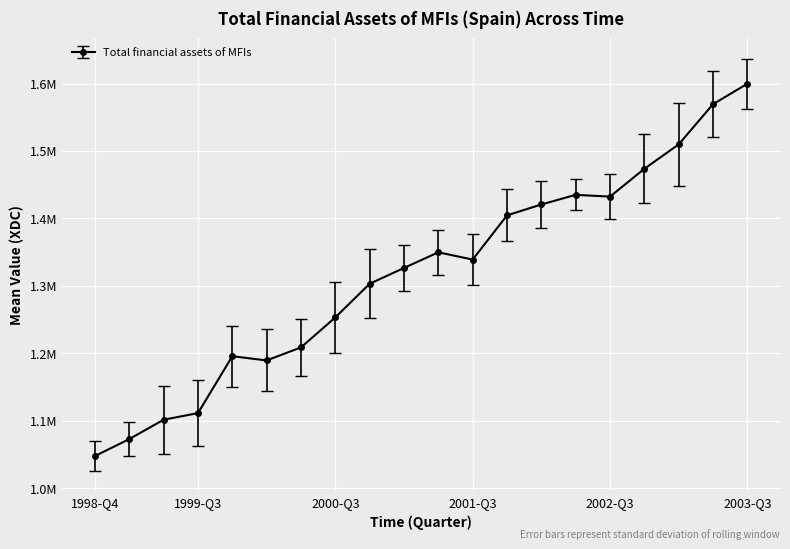

Does the chart have visible grid lines?

Yes